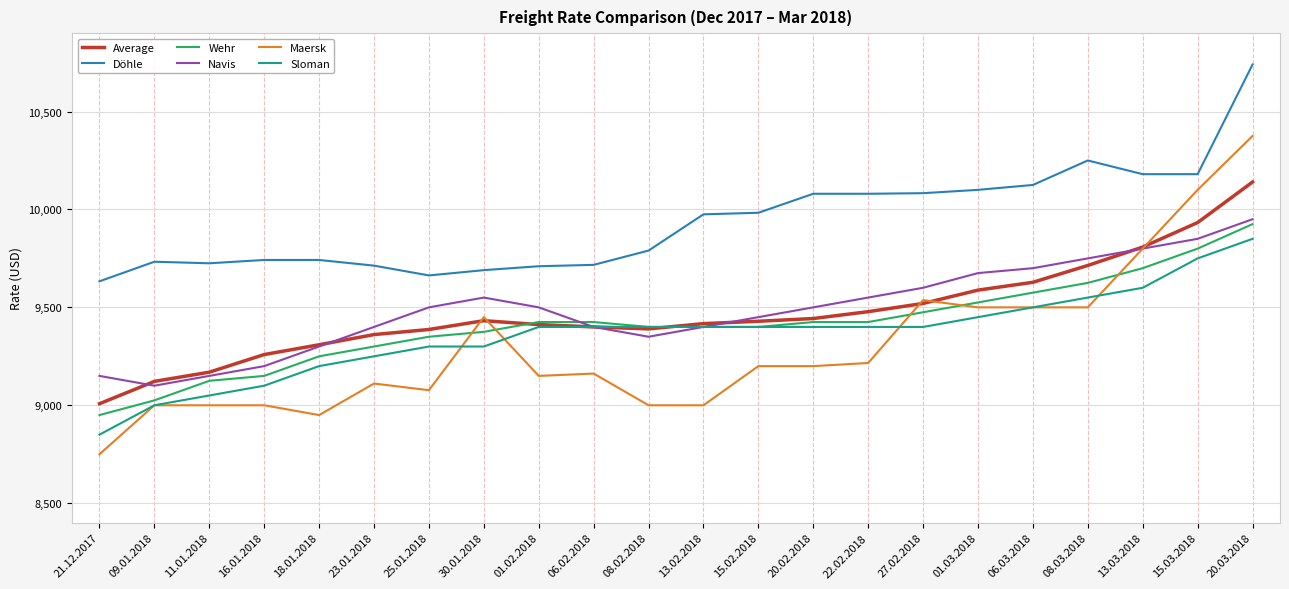

What are all the series names shown in the legend?

Average, Döhle, Wehr, Navis, Maersk, Sloman